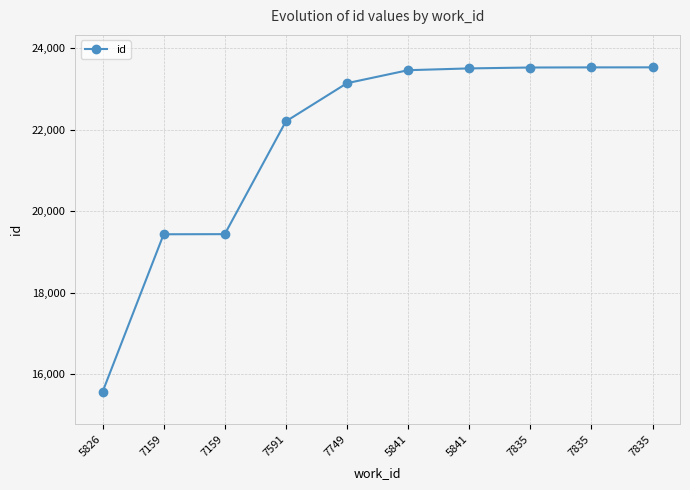

Count the number of data series in this chart.

1